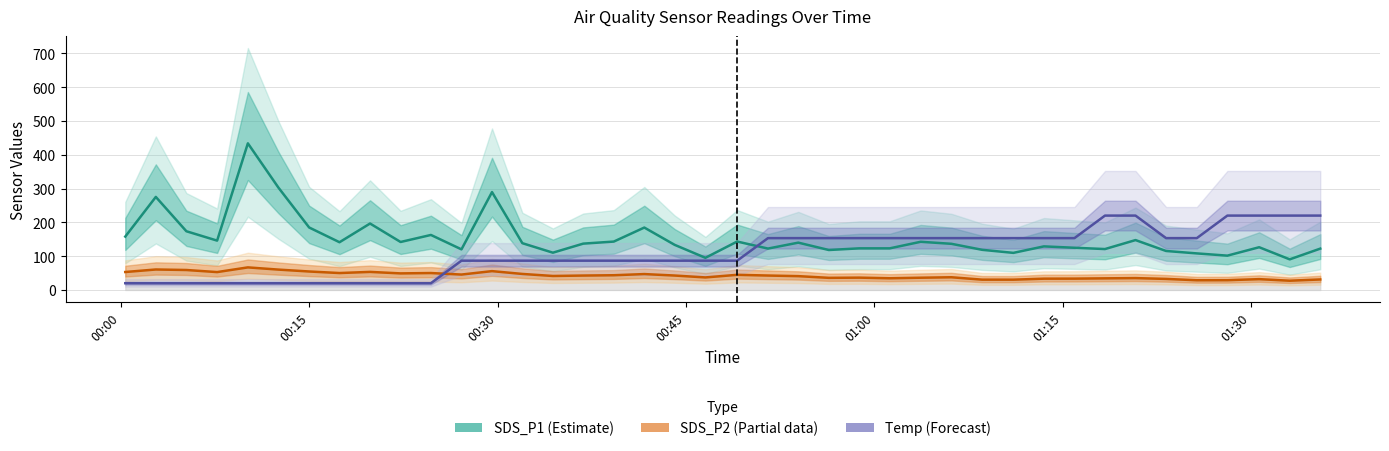

True or false: SDS_P1 (Estimate) has a value of 215.2 at 37.

False